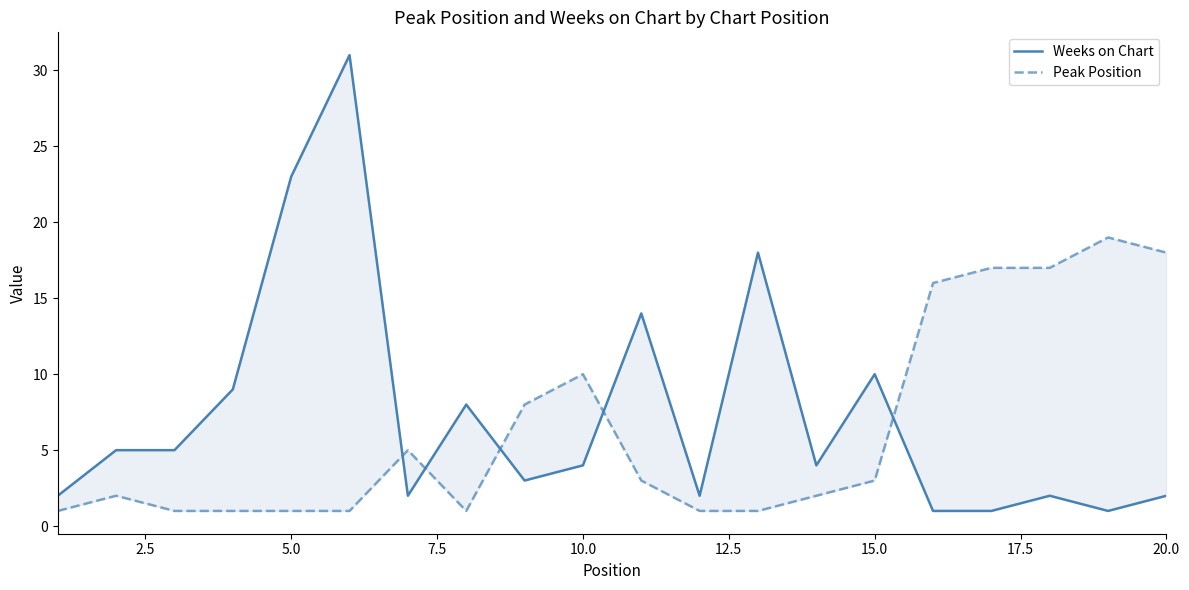

The Peak Position series shows 1 at 5.0. True or false?

True